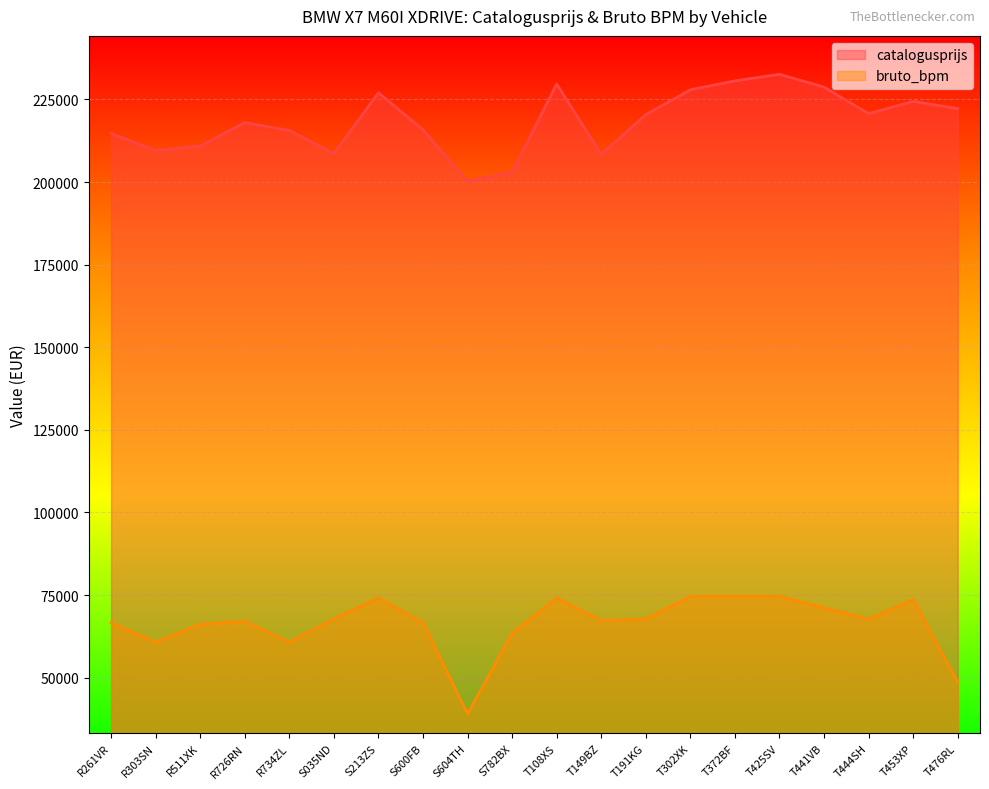

True or false: catalogusprijs and bruto_bpm intersect in this chart.

False